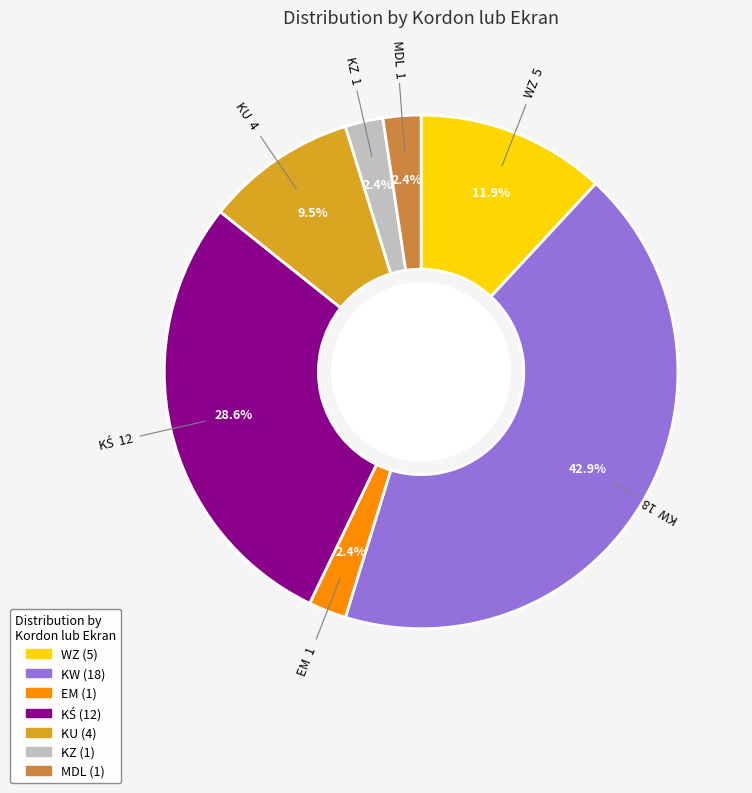

Do KU and KW together represent more than half of the pie?

Yes